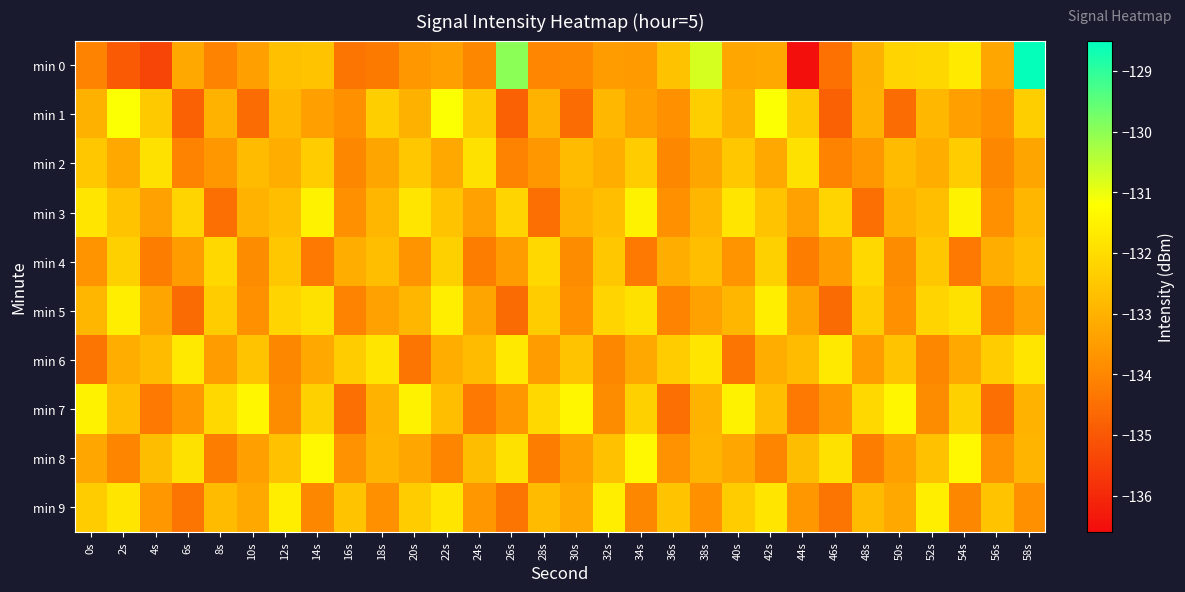

At which category does the chart reach its minimum across all series?

44s